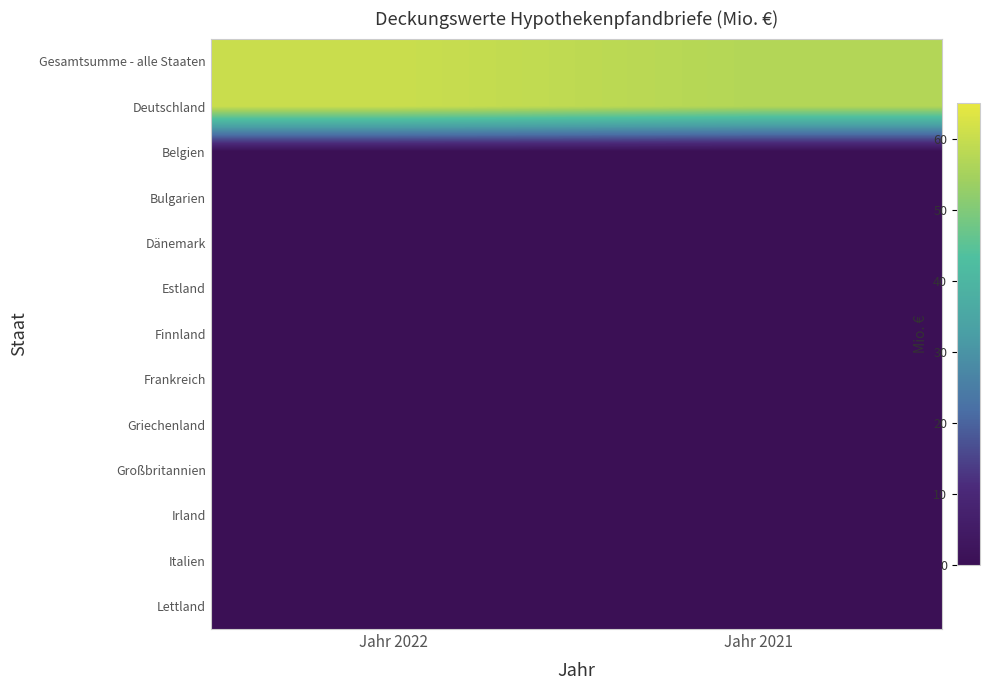

Rank the series by their maximum value, from highest to lowest.

Gesamtsumme - alle Staaten, Deutschland, Belgien, Bulgarien, Dänemark, Estland, Finnland, Frankreich, Griechenland, Großbritannien, Irland, Italien, Lettland